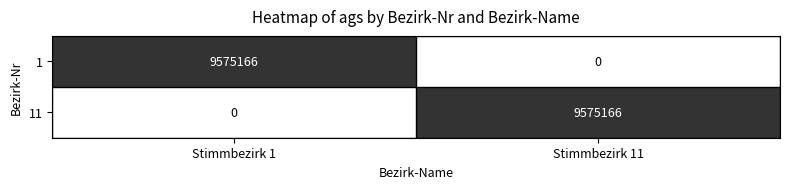

The value of 11 at Stimmbezirk 11 is 9575166. True or false?

True